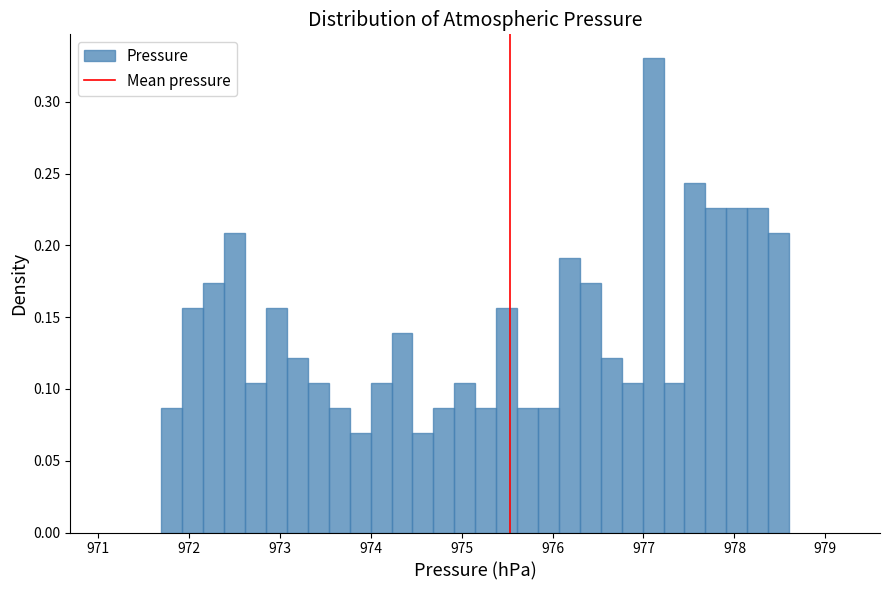

Around what value on the x-axis is the tallest bar? Give the approximate position of its centre, as read against the axis.

977.1